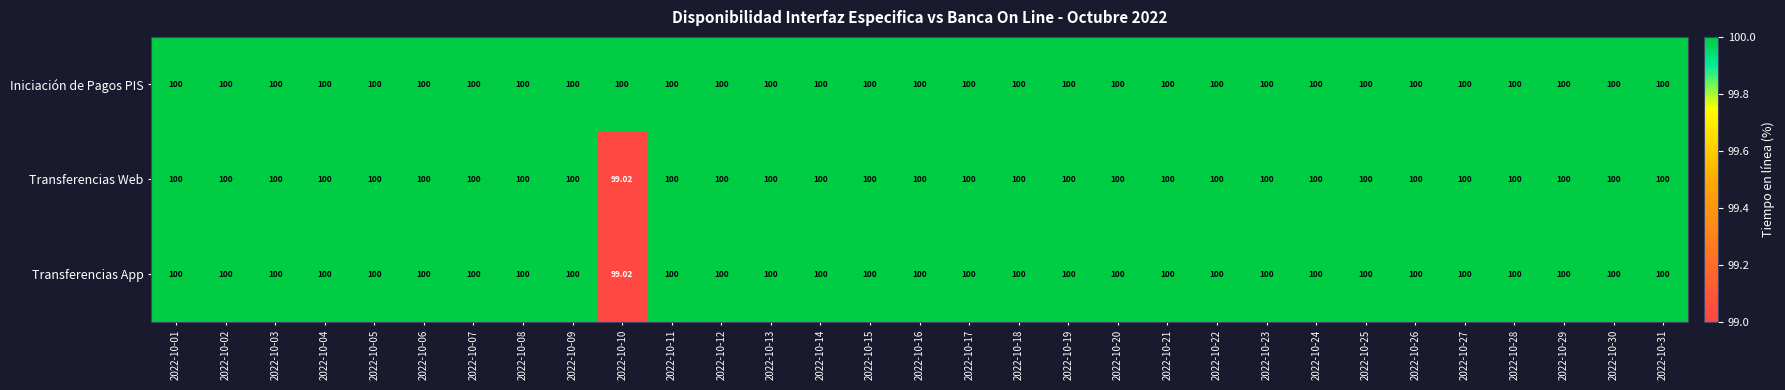

Which series has the largest total across all categories?

Iniciación de Pagos PIS